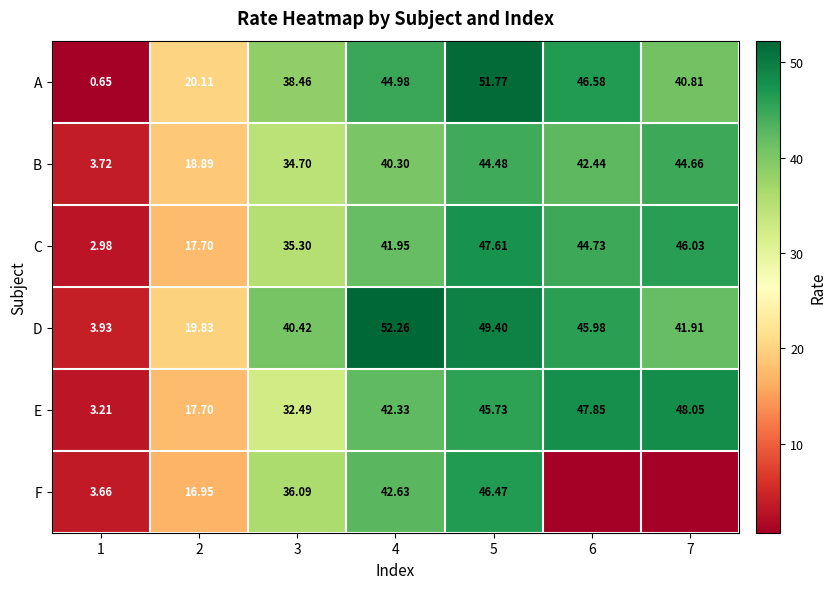

At which category is the sum across all series the highest?

5